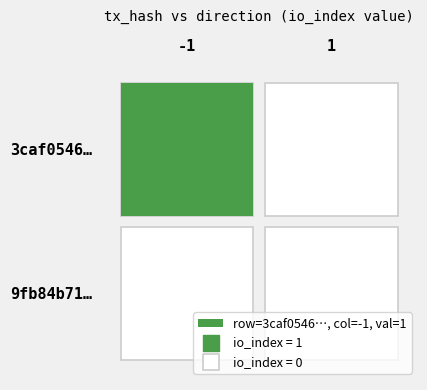

List the series in order of their peak value, highest first.

3caf0546…, 9fb84b71…